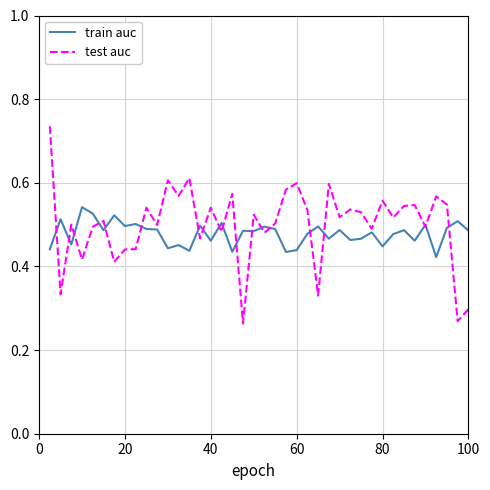

Which series has the largest range (max minus min)?

test auc